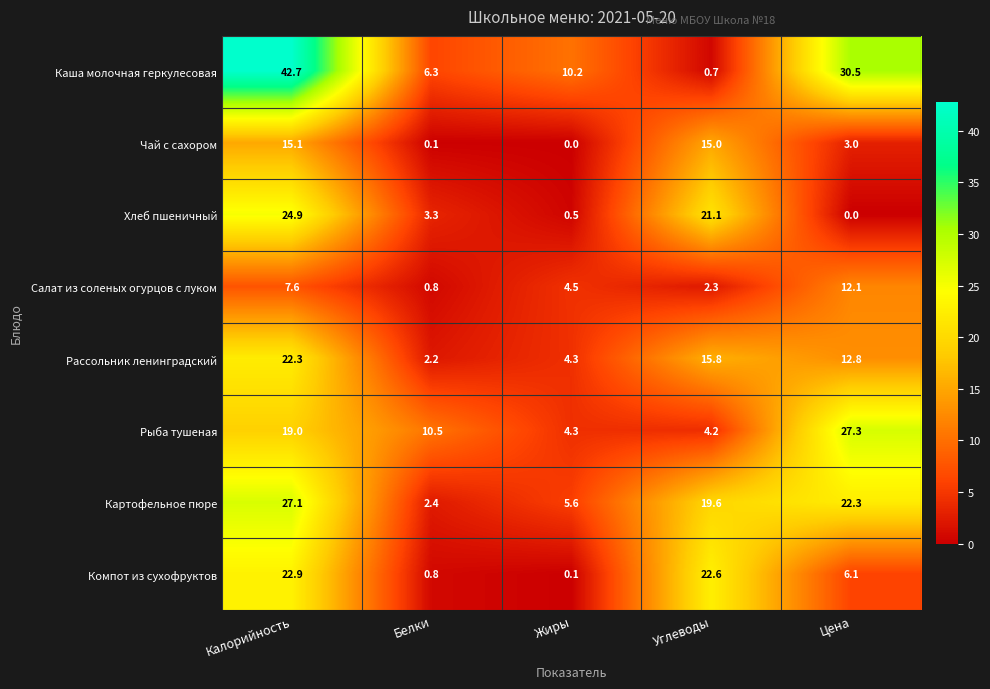

Count the number of data series in this chart.

8